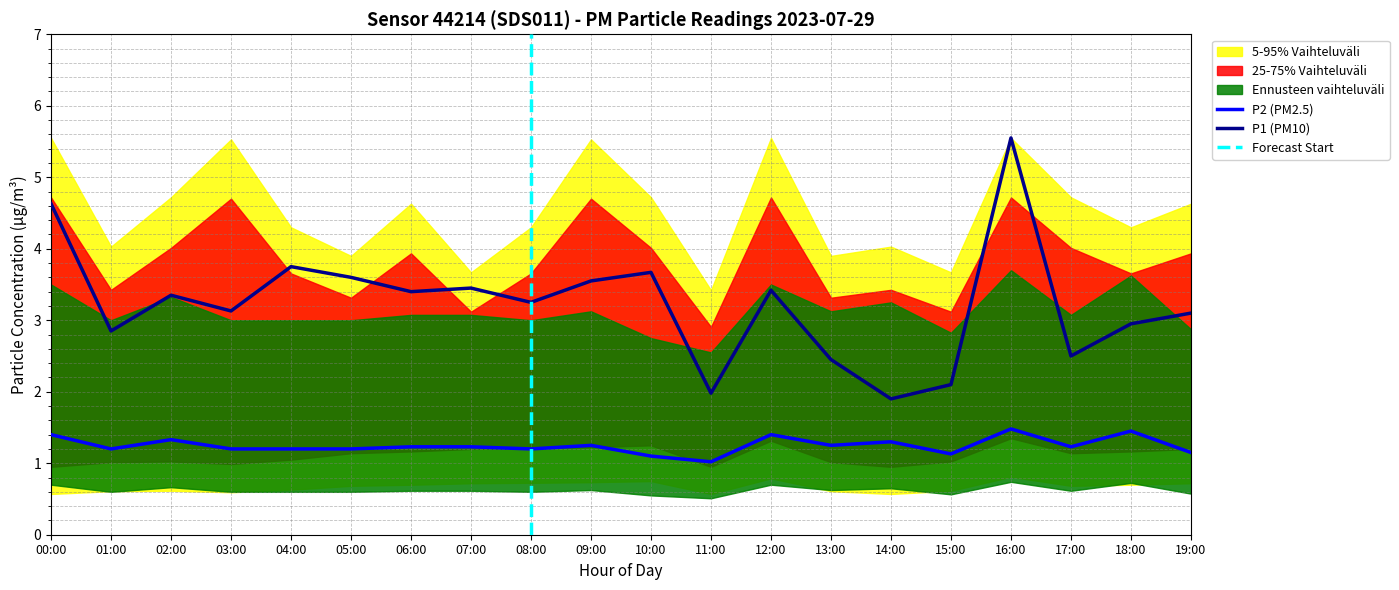

True or false: P2 has more than 0 interior local peaks.

True